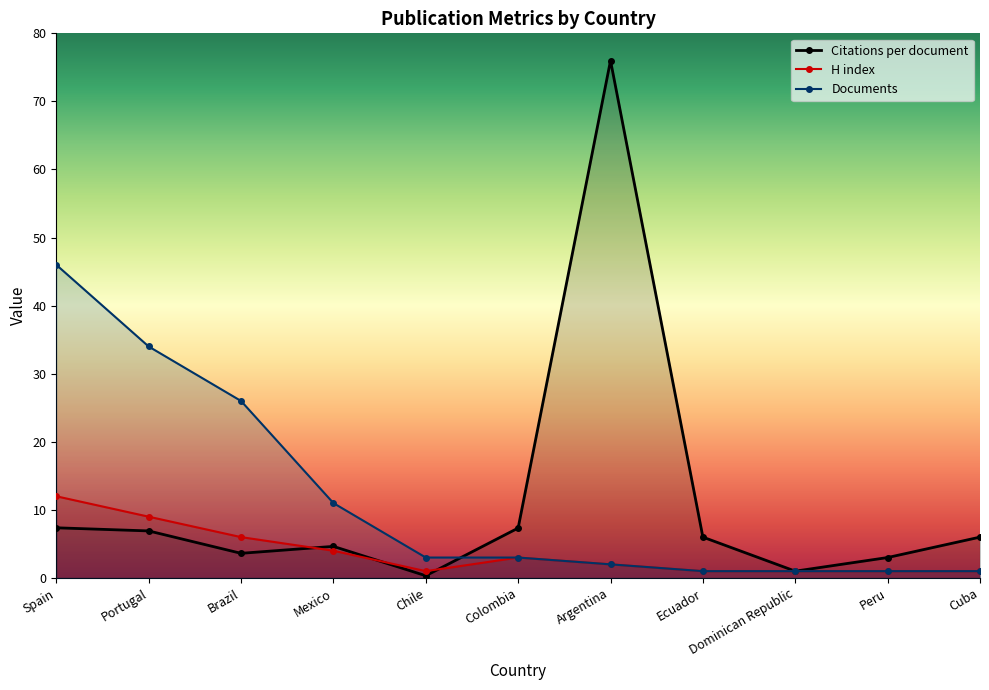

True or false: H index and Documents intersect in this chart.

False